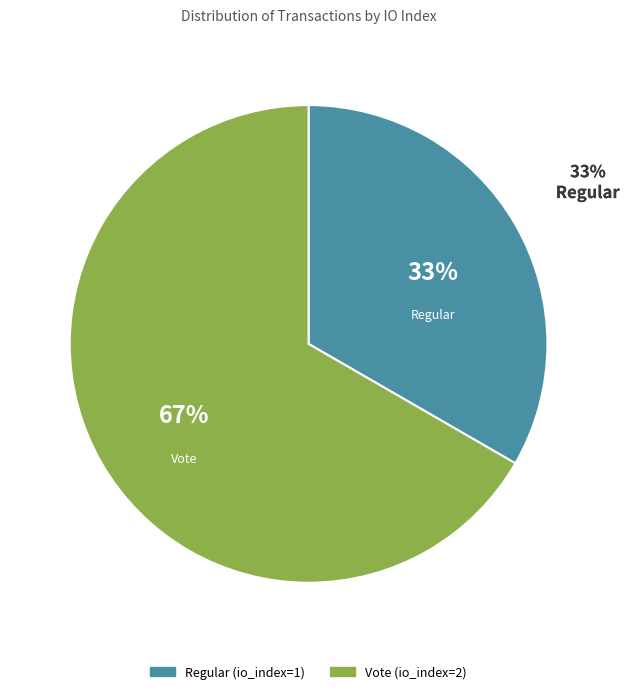

What percentage is the Vote (io_index=2) slice, to the nearest percent?

67%